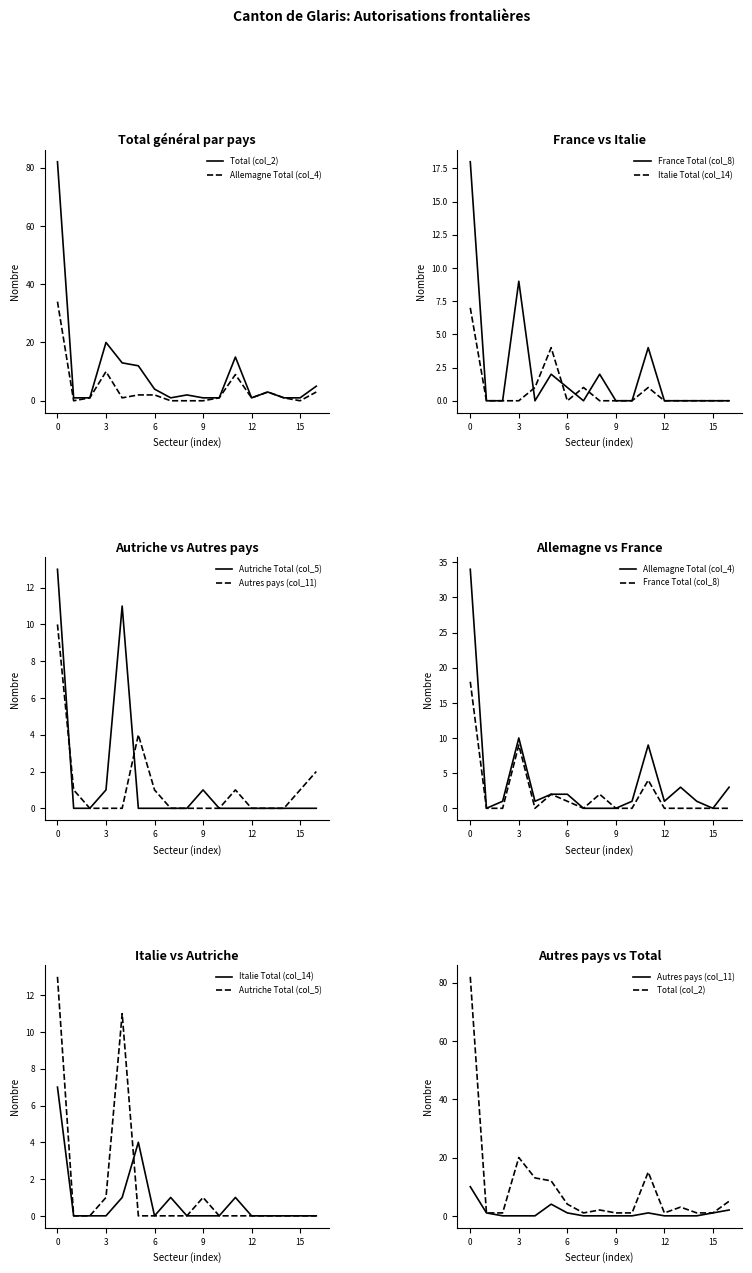

True or false: Total (col_2) and France Total (col_8) cross at least once.

False